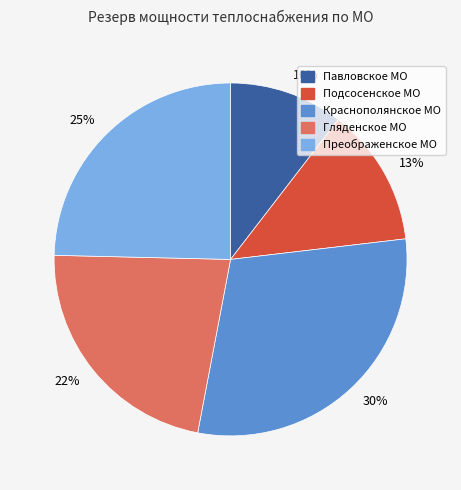

Count the number of slices in the pie.

5